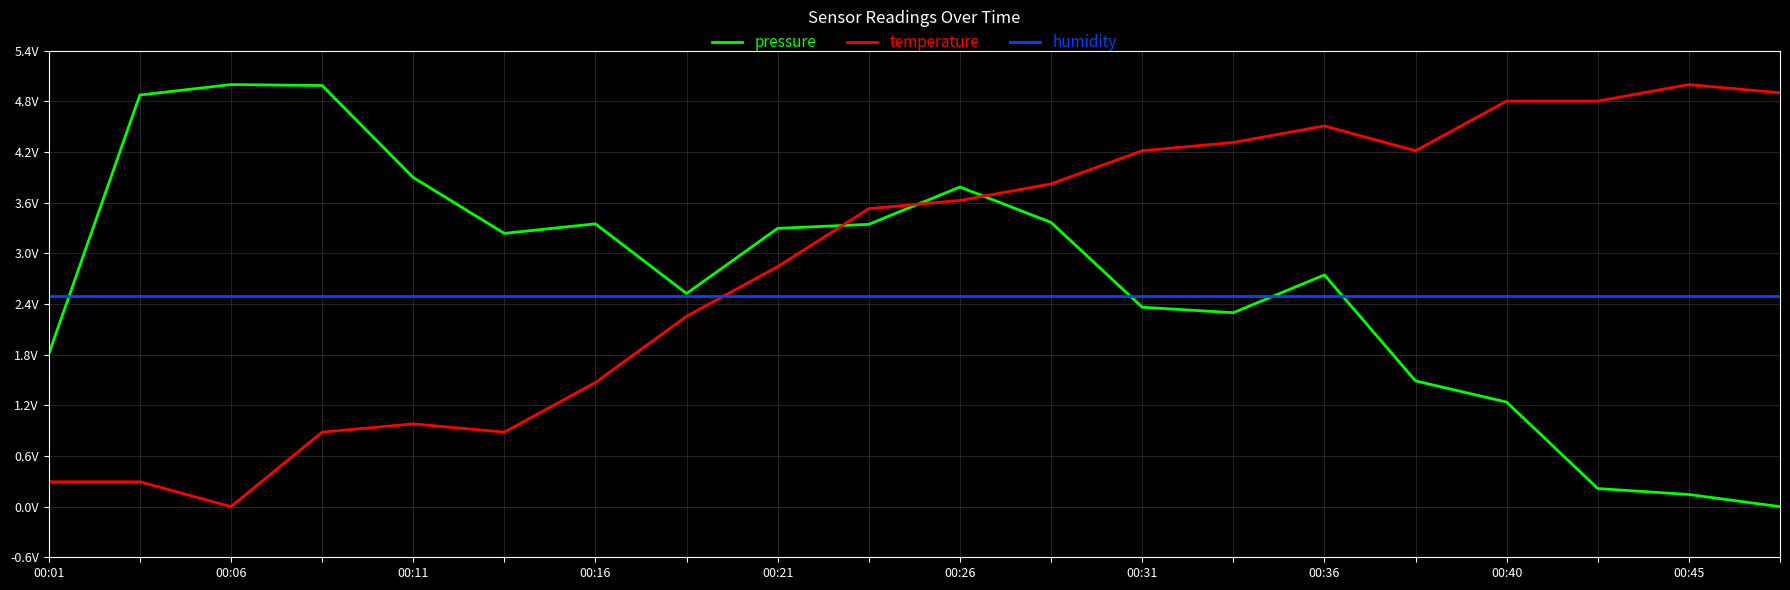

At which category is the sum across all series the highest?

00:26